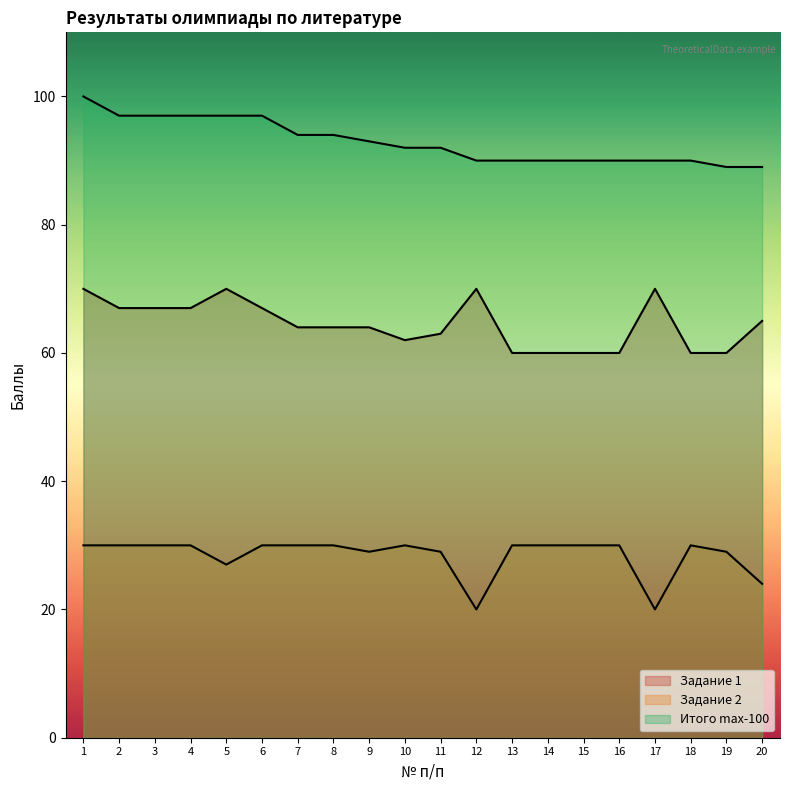

At how many categories does at least one series exceed 53?

20